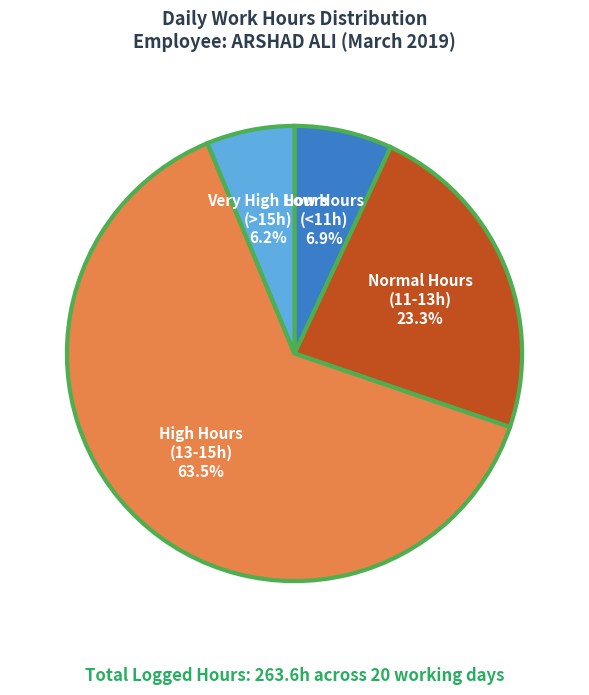

Count the number of slices in the pie.

4